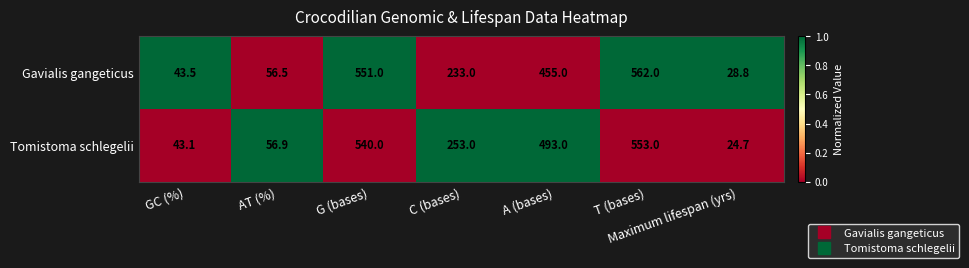

Count the number of categories in the chart.

7